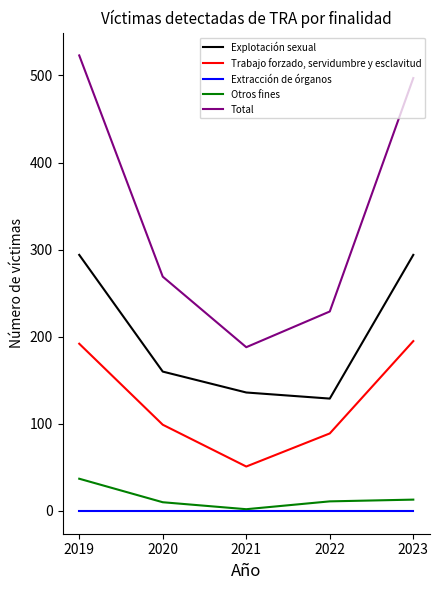

At which category is the sum across all series the highest?

2019